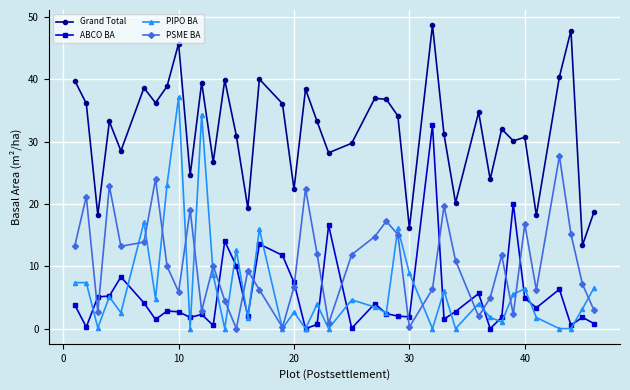

What is the highest value of the Grand Total series?

48.7